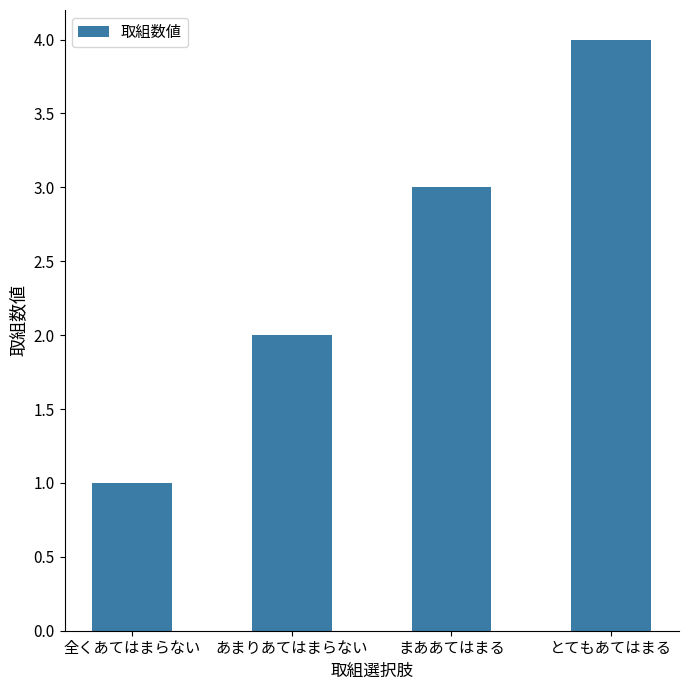

Are the bars horizontal?

No